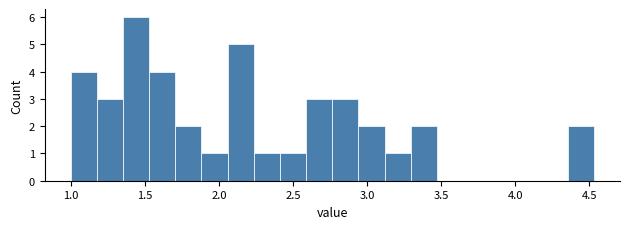

Around what value on the x-axis is the tallest bar? Give the approximate position of its centre, as read against the axis.

1.45